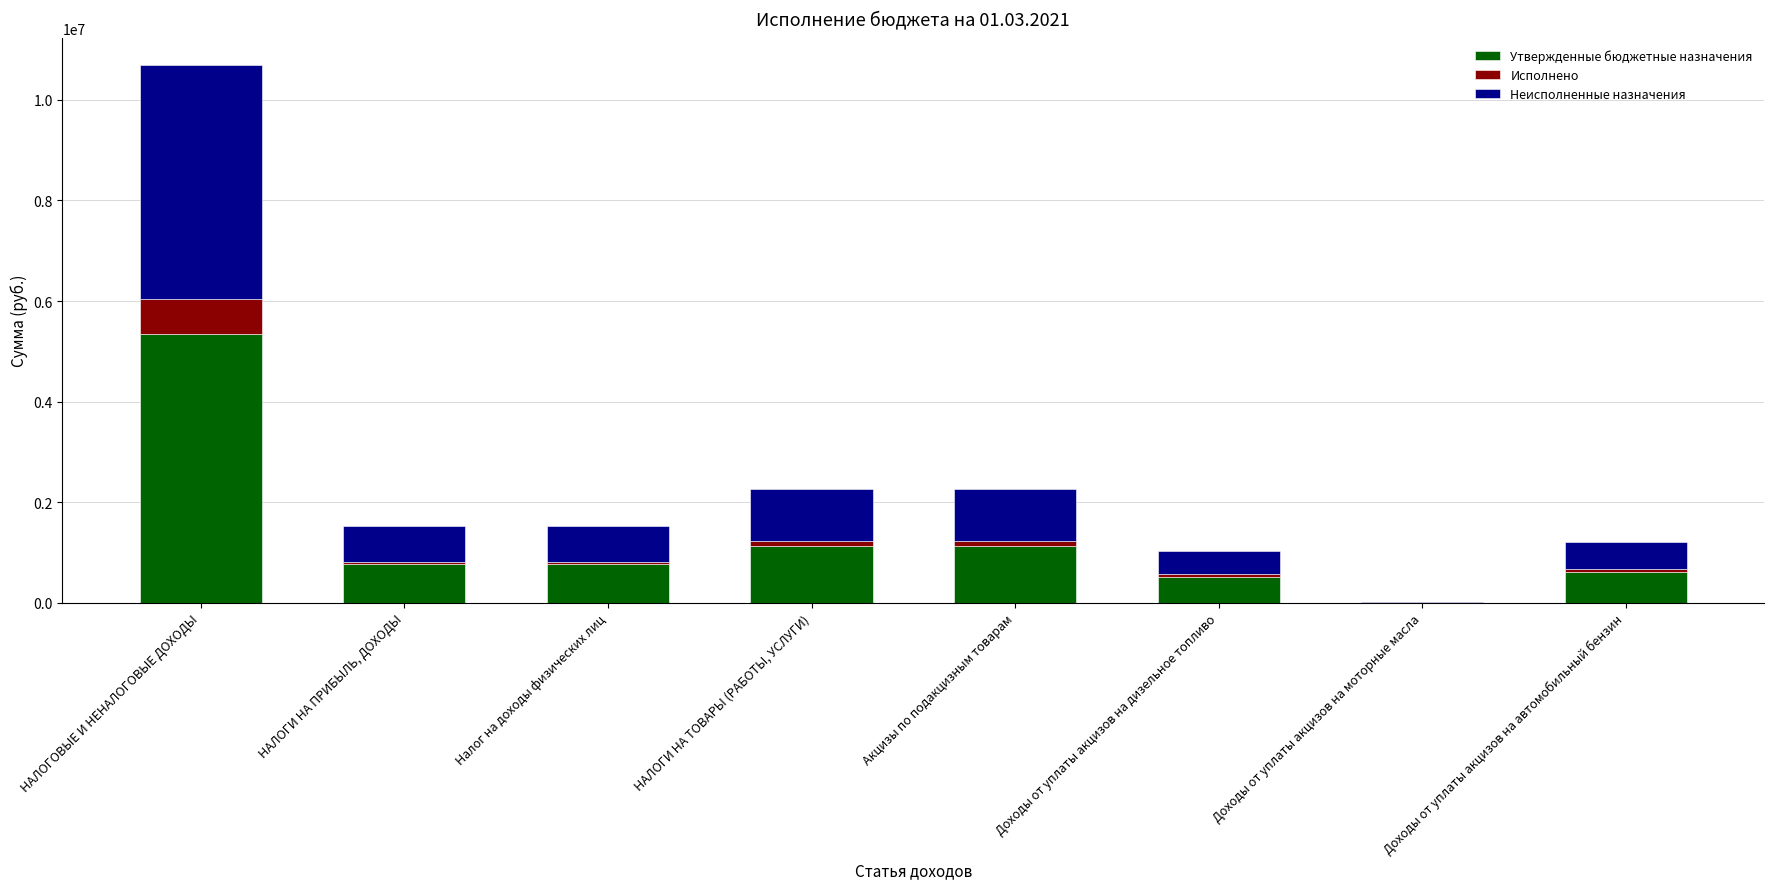

What is the maximum value for Утвержденные бюджетные назначения?

5350084.0